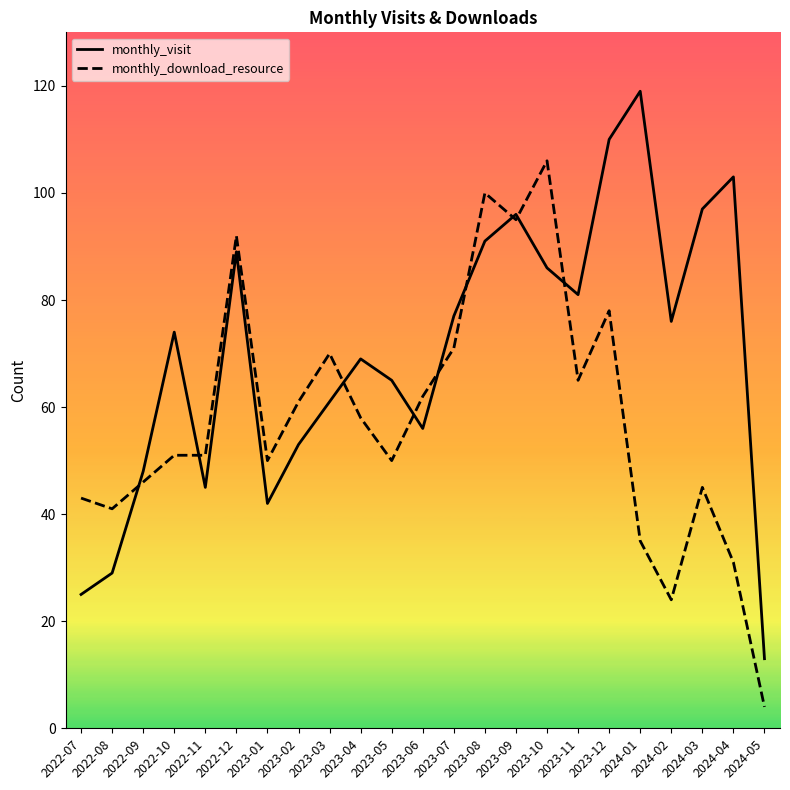

Reading left to right, transcribe all the data shown in this chart.

monthly_visit: 25	29	48	74	45	89	42	53	61	69	65	56	77	91	96	86	81	110	119	76	97	103	13
monthly_download_resource: 43	41	46	51	51	92	50	61	70	58	50	62	71	100	95	106	65	78	35	24	45	31	4